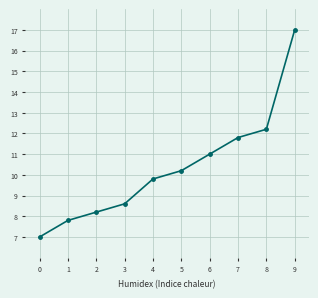

What is the minimum value shown in the chart?

7.0